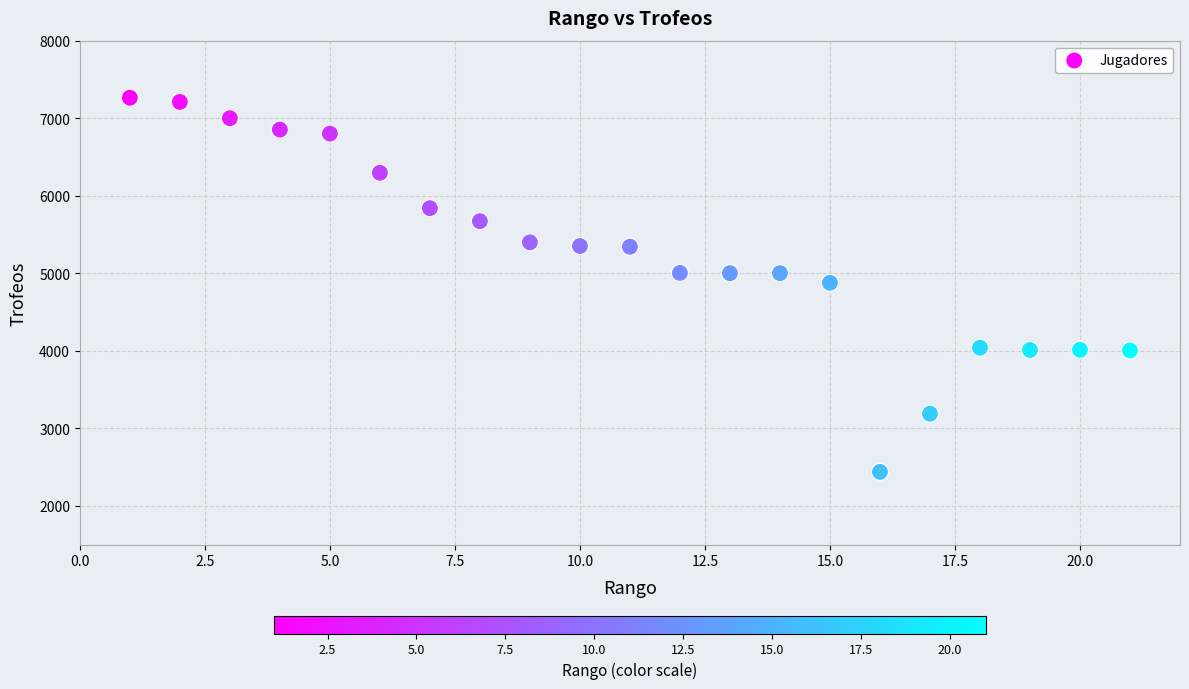

What is the range of Y values (max minus min)?

4826